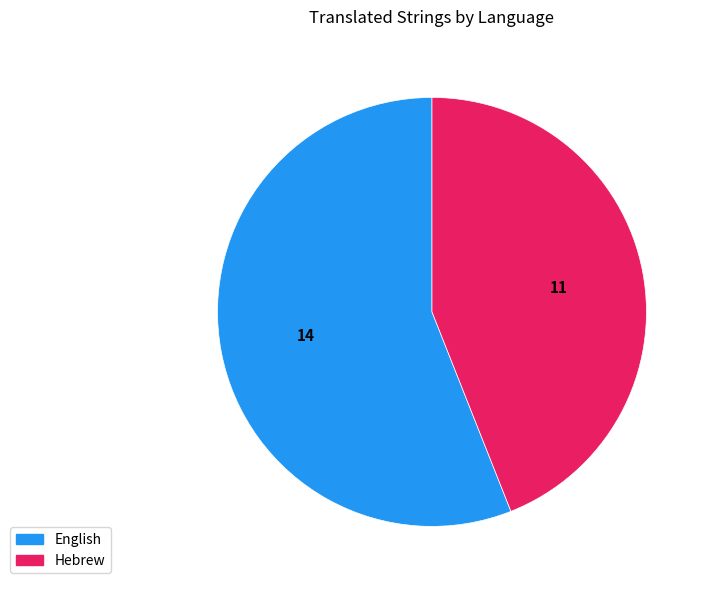

Which slice is the largest?

English